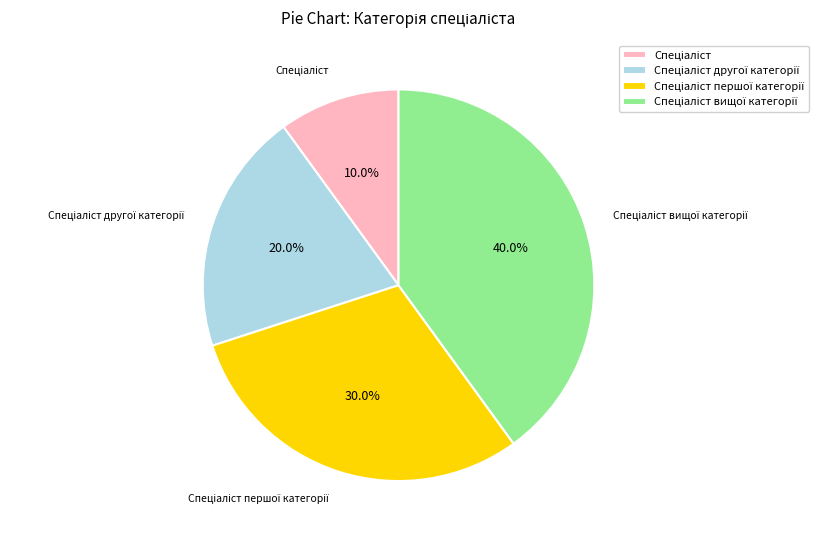

Does any single category account for the majority?

No